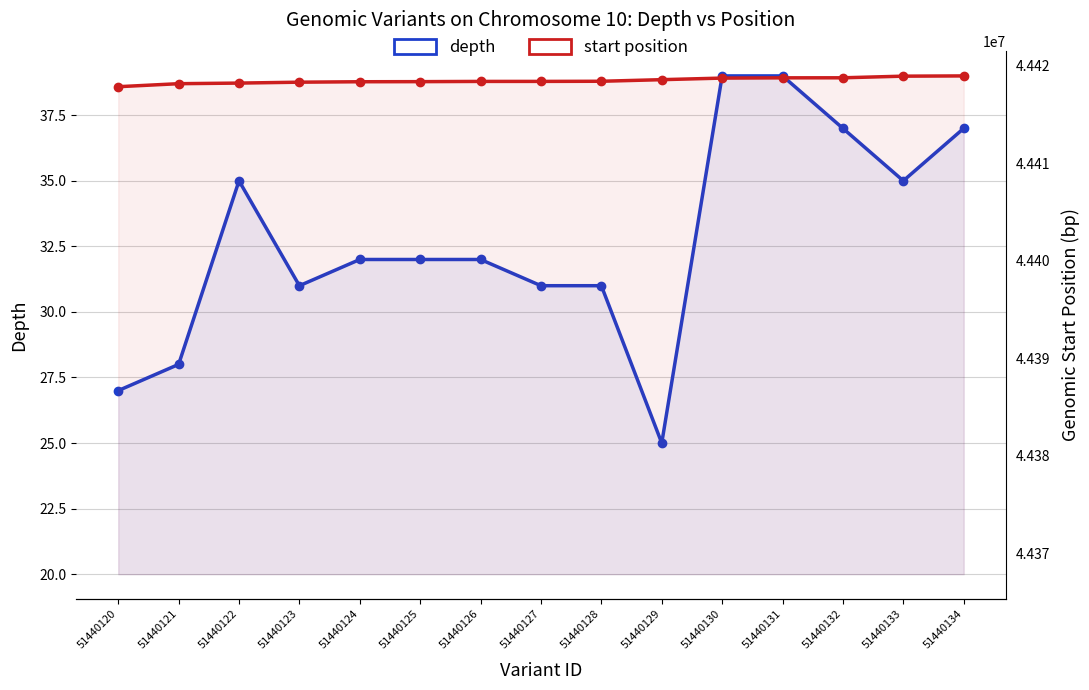

What is the maximum value for start?

44418964